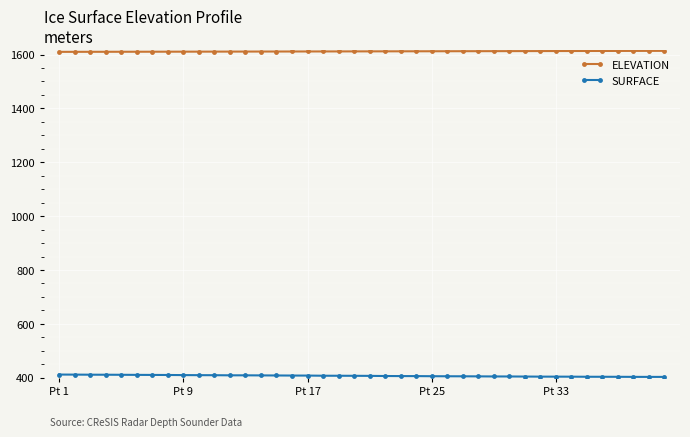

What is the value of the ELEVATION point at the 37th from the left?

1613.3